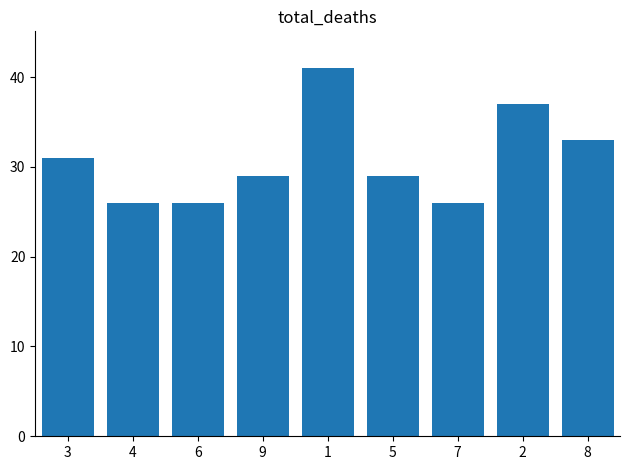

What is the sum of all values?

278